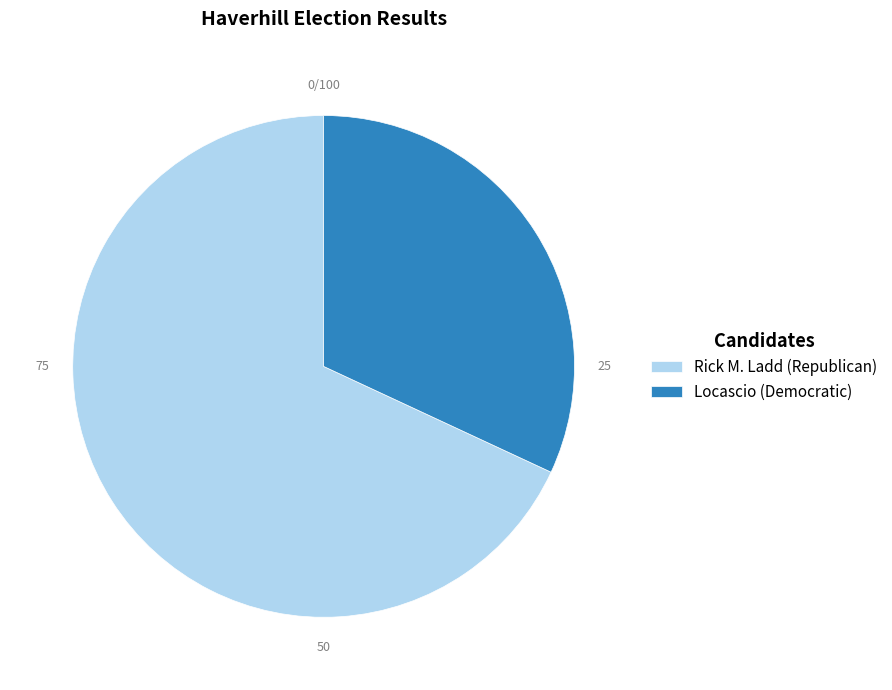

Rank the categories by value from highest to lowest.

Rick M. Ladd (Republican), Locascio (Democratic)